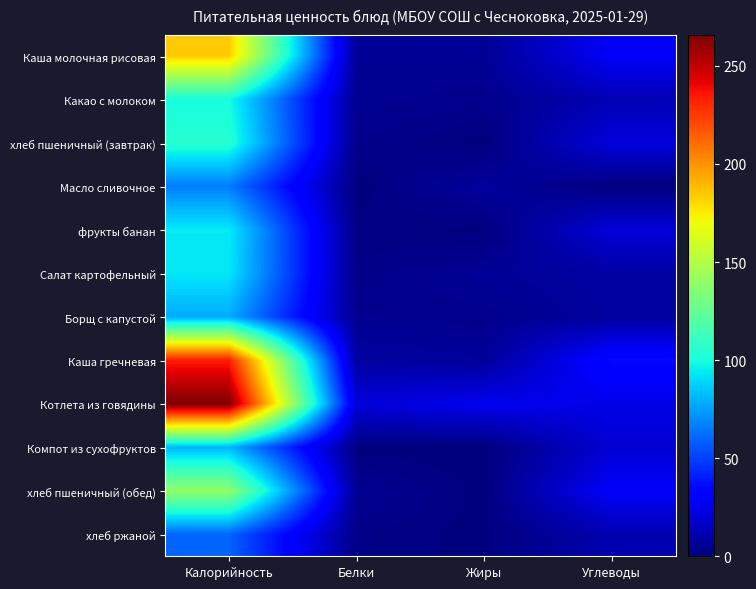

Count the number of data series in this chart.

12